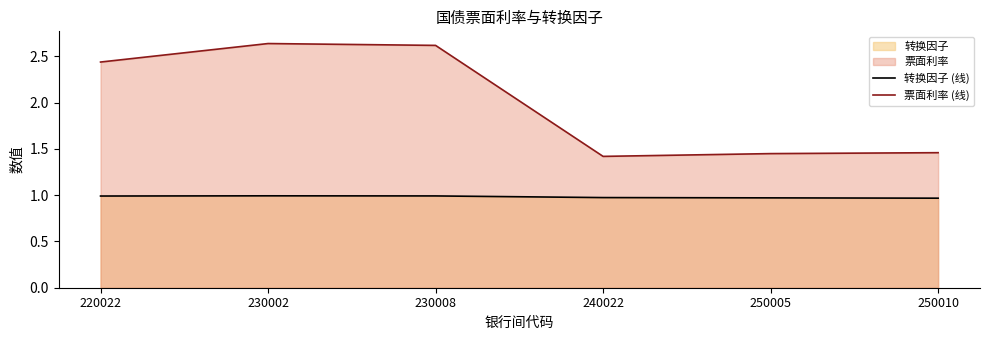

How many categories are shown in the chart?

6